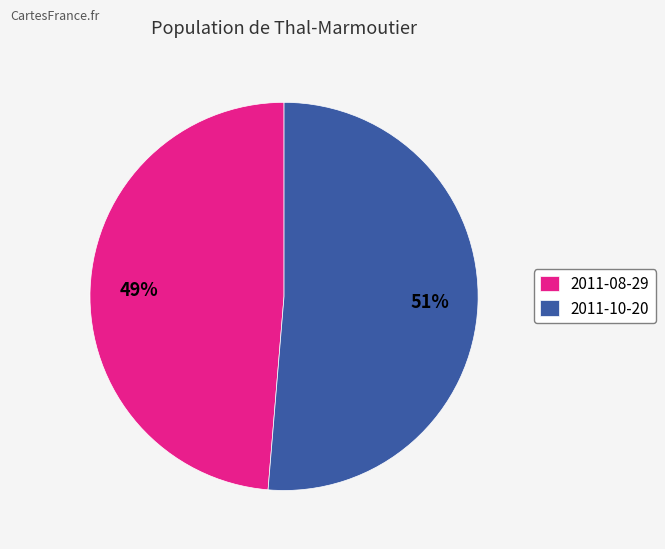

Which slice is the smallest?

2011-08-29